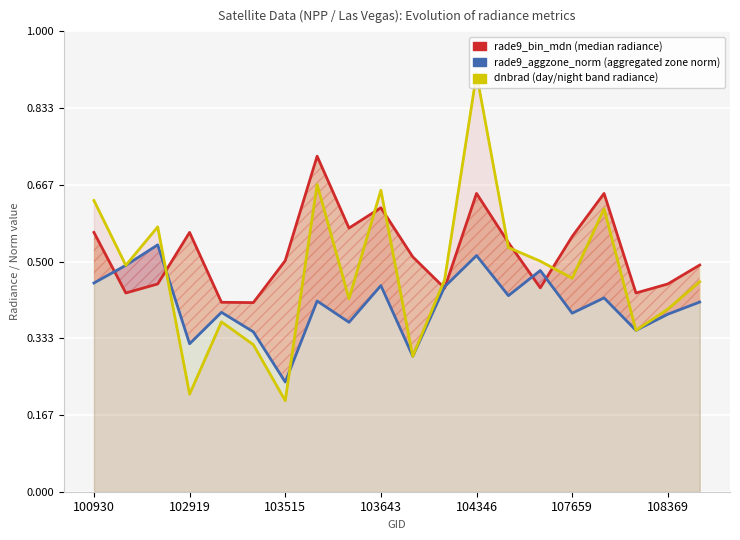

At which category does the chart reach its peak across all series?

104346